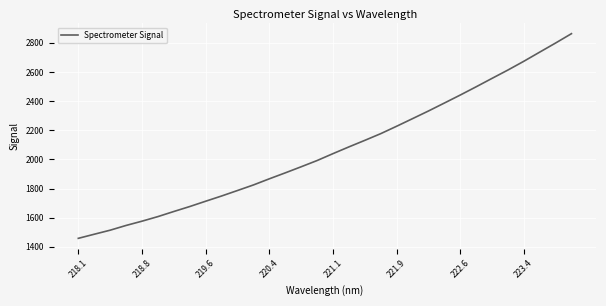

True or false: there are more than 1 points higher than both neighbors.

False